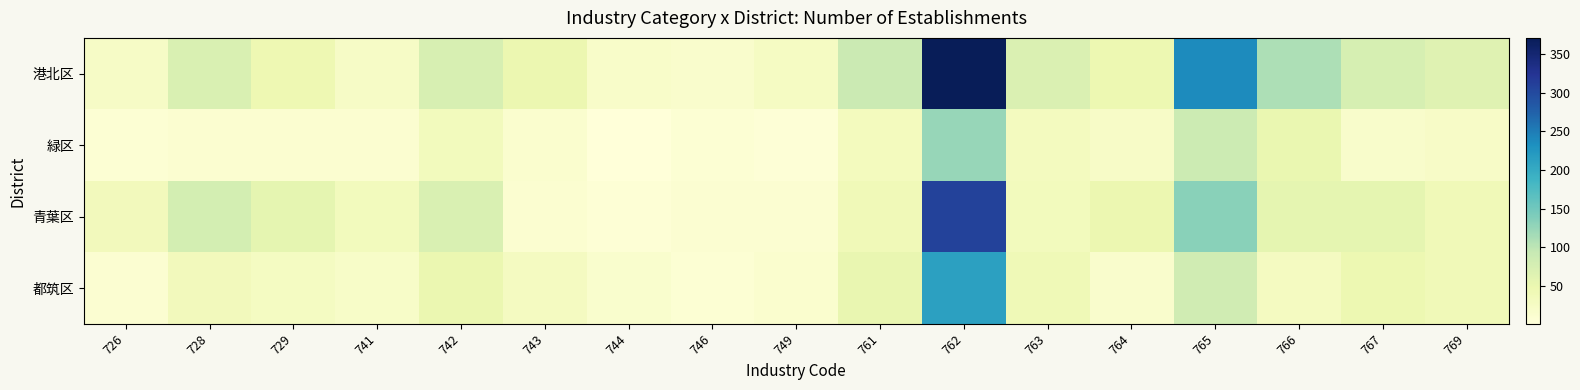

Reading left to right, extract all data points from this chart.

港北区: 726=23	728=71	729=45	741=24	742=74	743=48	744=19	746=16	749=27	761=88	762=371	763=70	764=46	765=238	766=110	767=75	769=64
緑区: 726=8	728=12	729=12	741=12	742=34	743=13	744=1	746=7	749=5	761=32	762=124	763=30	764=22	765=87	766=51	767=18	769=22
青葉区: 726=35	728=78	729=57	741=34	742=71	743=12	744=6	746=11	749=11	761=39	762=308	763=34	764=48	765=133	766=57	767=56	769=39
都筑区: 726=10	728=35	729=28	741=21	742=49	743=29	744=15	746=7	749=14	761=53	762=213	763=41	764=16	765=82	766=29	767=47	769=40